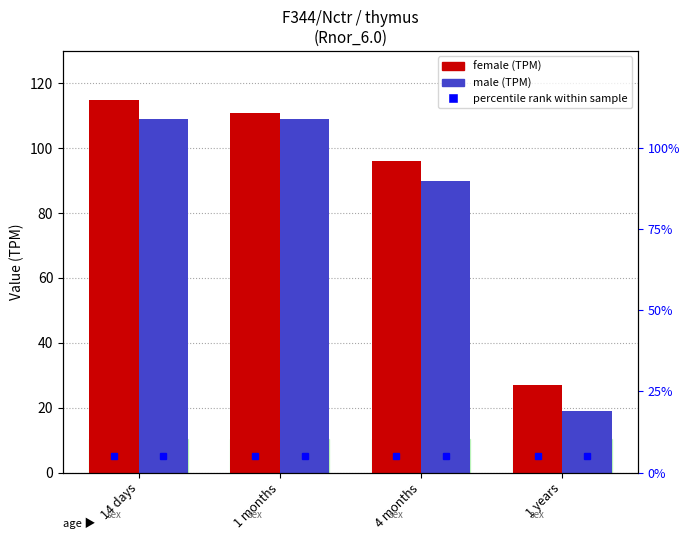

Between 14 days and 1 years, which series saw the biggest shift?

male